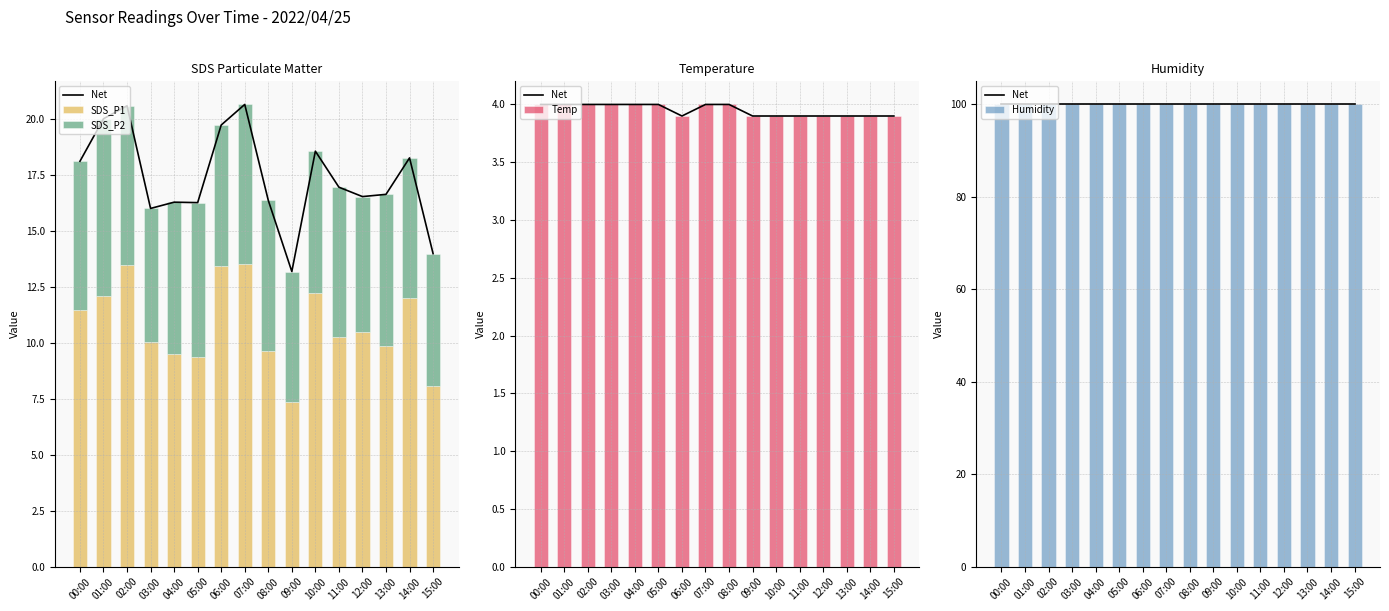

What is the difference between the maximum and minimum values in the SDS_P2 series?

2.1